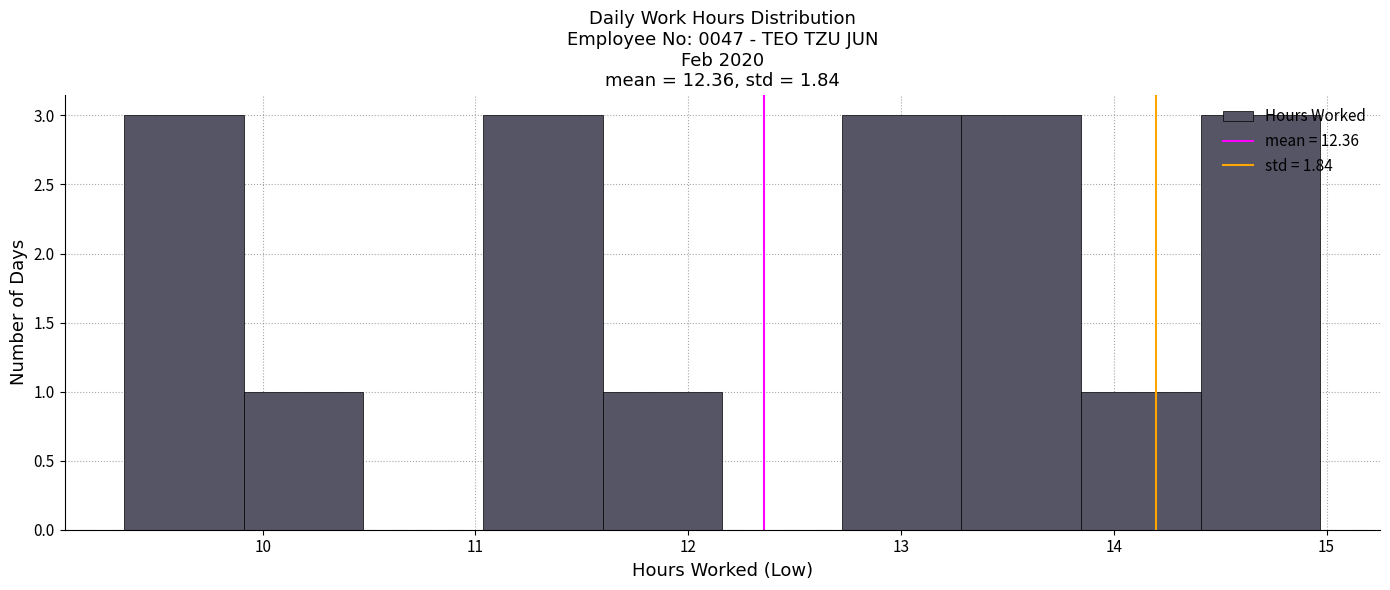

Reading left to right, transcribe this chart: for each bar, give the range it covers on the x-axis and its height. Neither the bar edges nor the heights are printed on the chart, so give them approximately, as read against the axes.

9.4 to 9.9: 3
9.9 to 10.5: 1
10.5 to 11.0: 0
11.0 to 11.6: 3
11.6 to 12.2: 1
12.2 to 12.7: 0
12.7 to 13.3: 3
13.3 to 13.8: 3
13.8 to 14.4: 1
14.4 to 15.0: 3